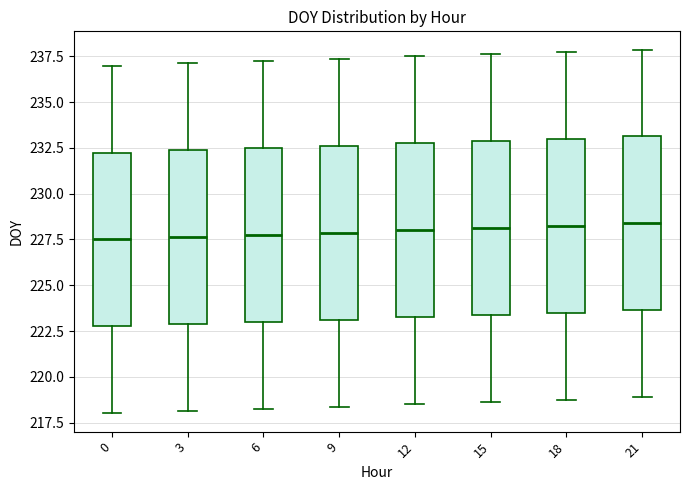

Reading left to right, transcribe this box plot: for each box, give where its median line is, the range the box spans, and where its two whiskers end, as read against the y-axis. The values are not printed on the chart, so give them approximately, as read against the axis.

0: median 227.5, box 223.0 to 232.5, whiskers 218.0 to 237.0
3: median 227.5, box 223.0 to 232.5, whiskers 218.0 to 237.0
6: median 228.0, box 223.0 to 232.5, whiskers 218.5 to 237.5
9: median 228.0, box 223.0 to 232.5, whiskers 218.5 to 237.5
12: median 228.0, box 223.5 to 233.0, whiskers 218.5 to 237.5
15: median 228.0, box 223.5 to 233.0, whiskers 218.5 to 237.5
18: median 228.5, box 223.5 to 233.0, whiskers 219.0 to 238.0
21: median 228.5, box 223.5 to 233.0, whiskers 219.0 to 238.0